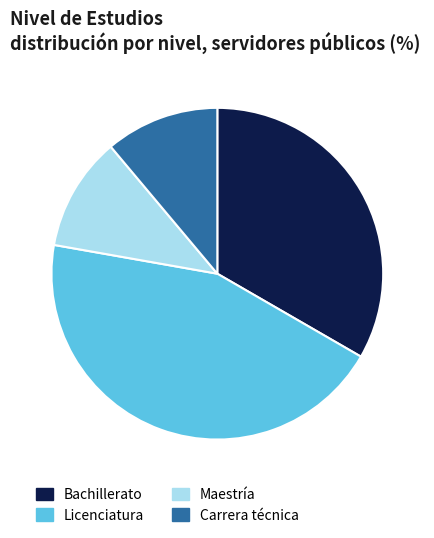

Is it true that Bachillerato is 20% of the pie?

False